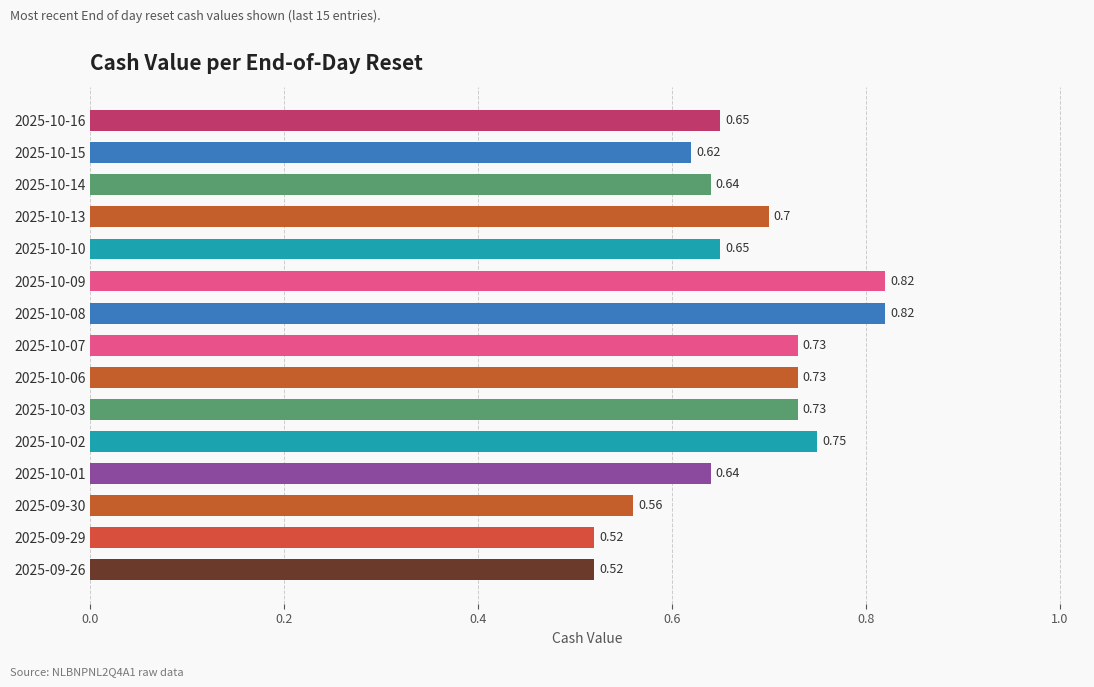

What is the sum of all values?

10.1